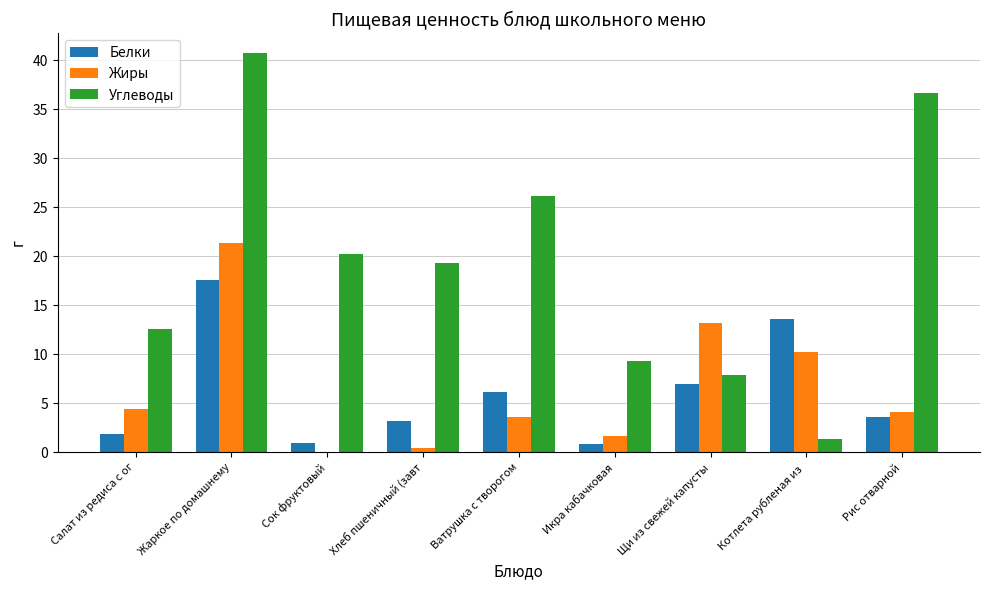

What is the approximate value of Белки at Щи из свежей капусты?

6.9